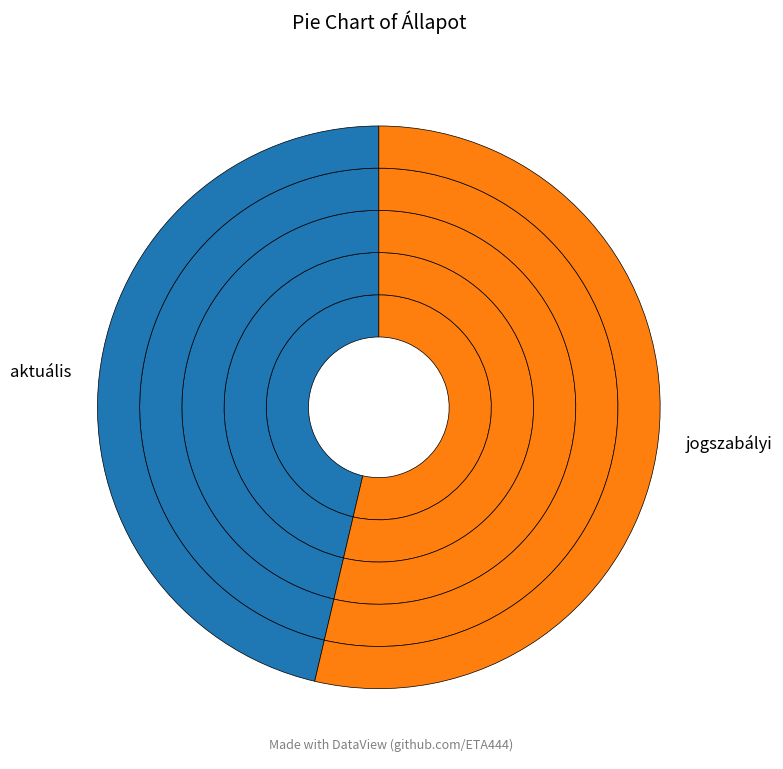

Which category has the smallest portion of the pie?

aktuális